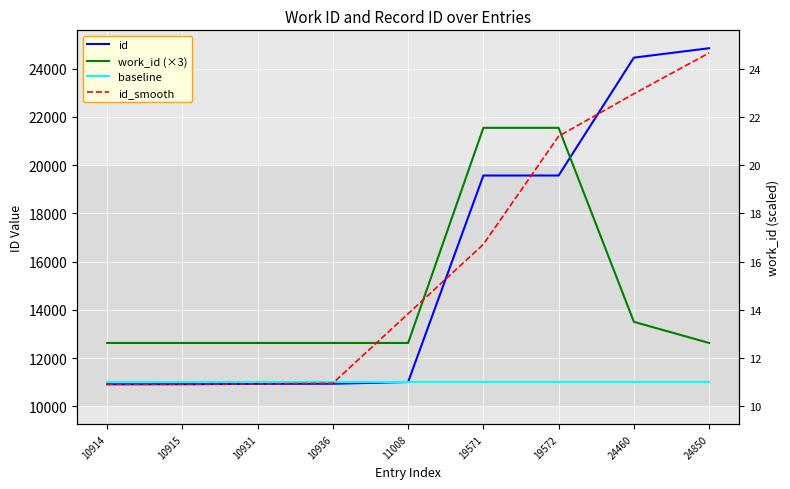

Between 19571 and 24460, which series saw the biggest shift?

work_id (×3)